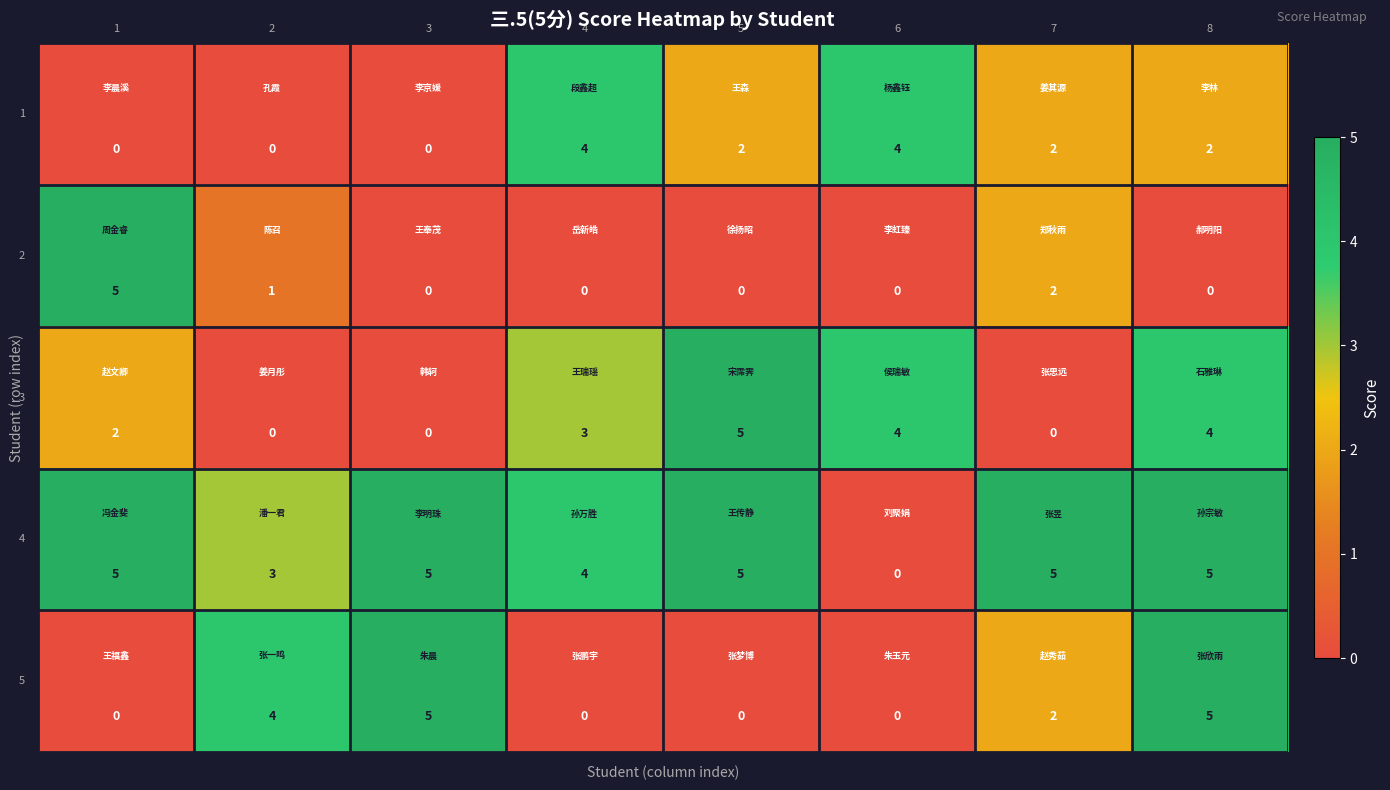

At how many categories does at least one series exceed 1?

8